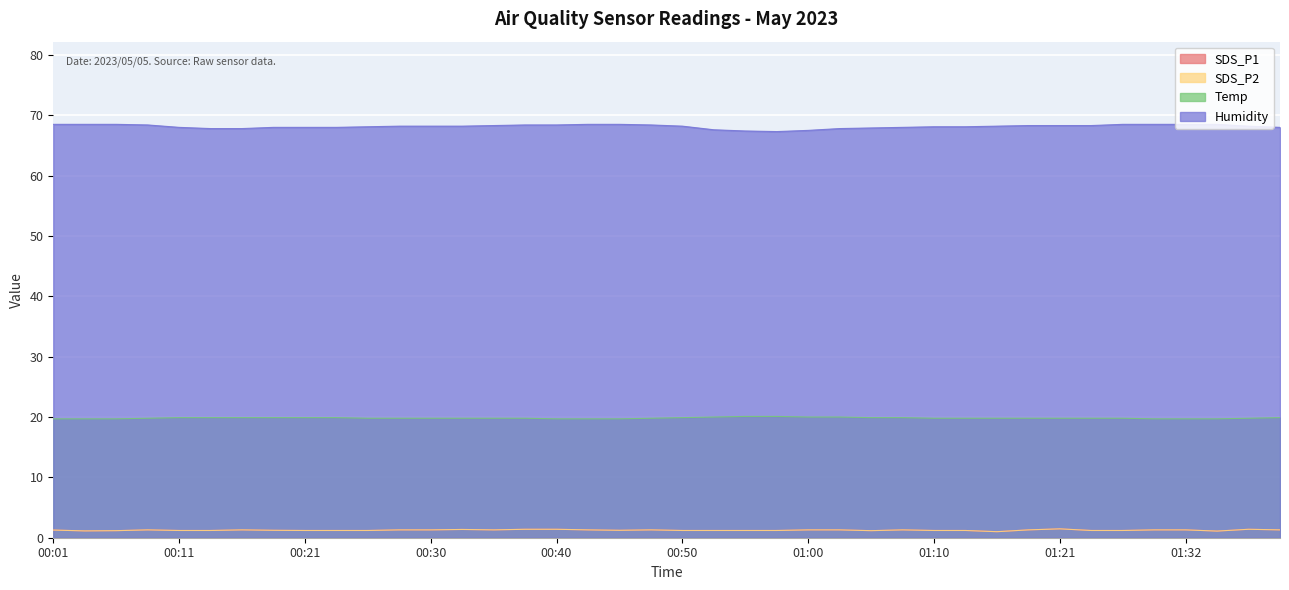

What is the label of the 16th point from the left?

00:38